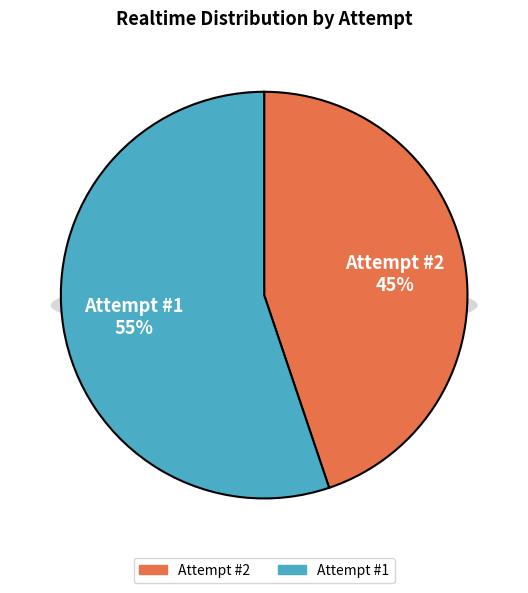

Is there a majority slice in this chart?

Yes